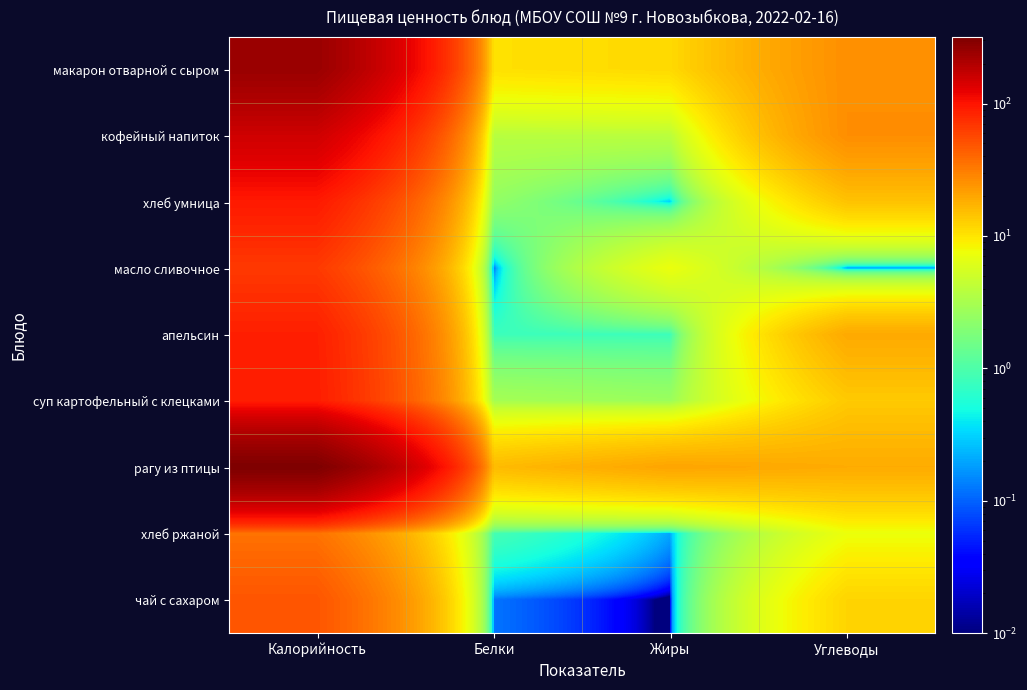

Count the number of data series in this chart.

9